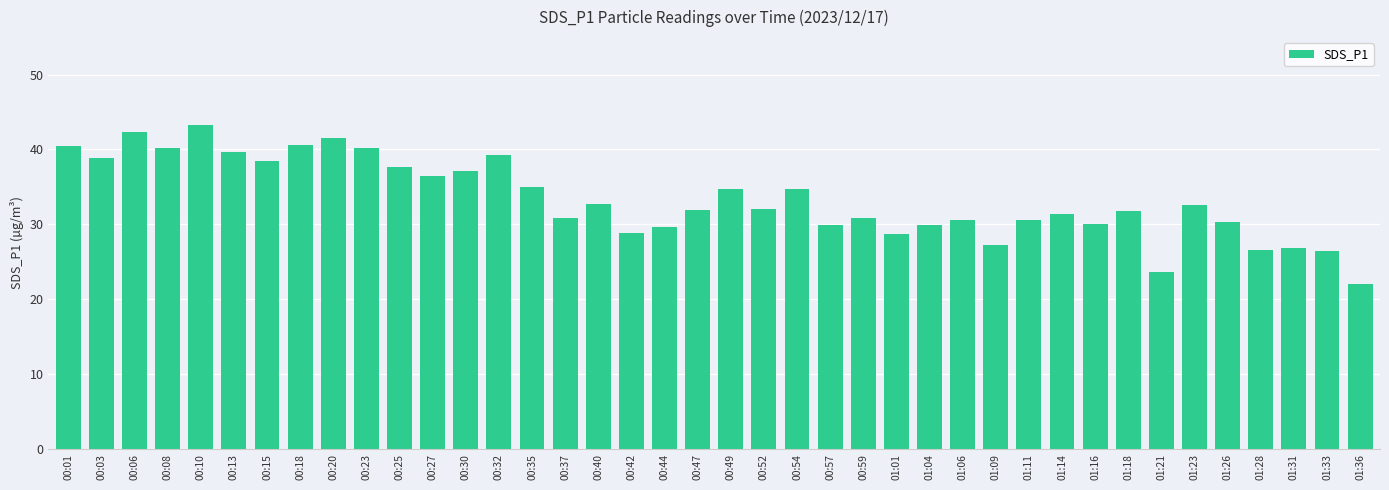

What is the greatest value displayed?

43.2